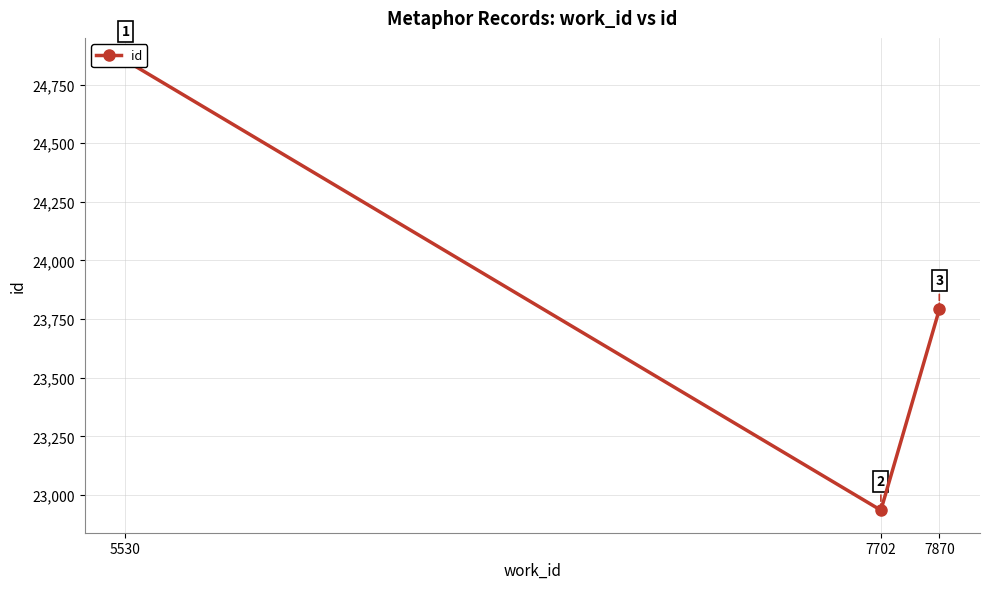

Rank the categories by value from highest to lowest.

5530, 7870, 7702